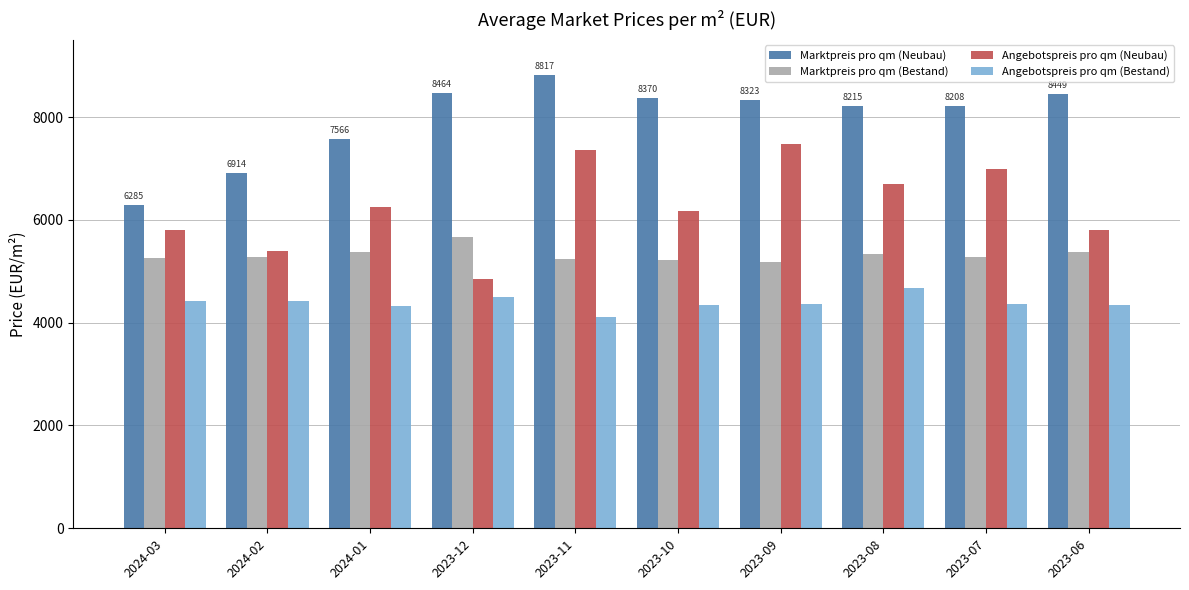

What is the highest value of the Angebotspreis pro qm (Bestand) series?

4668.0